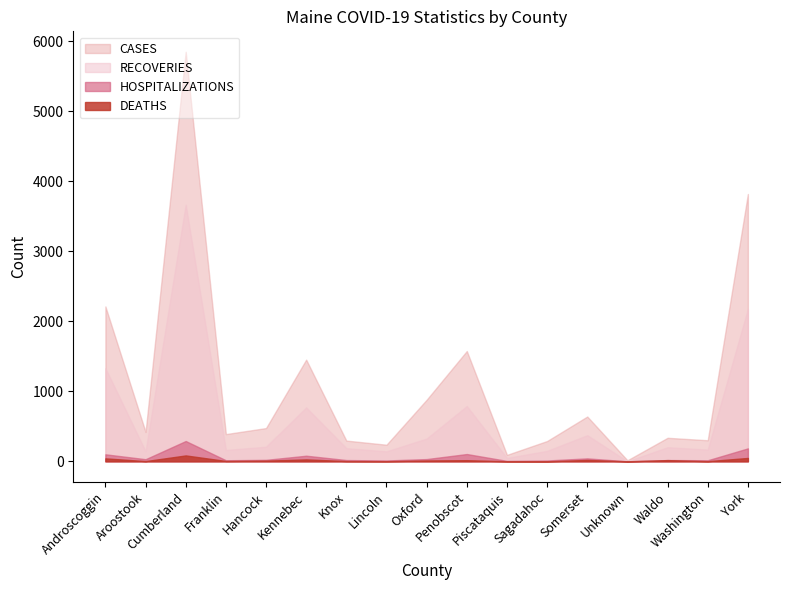

What is the approximate value of DEATHS at Oxford, to the nearest 5?

10